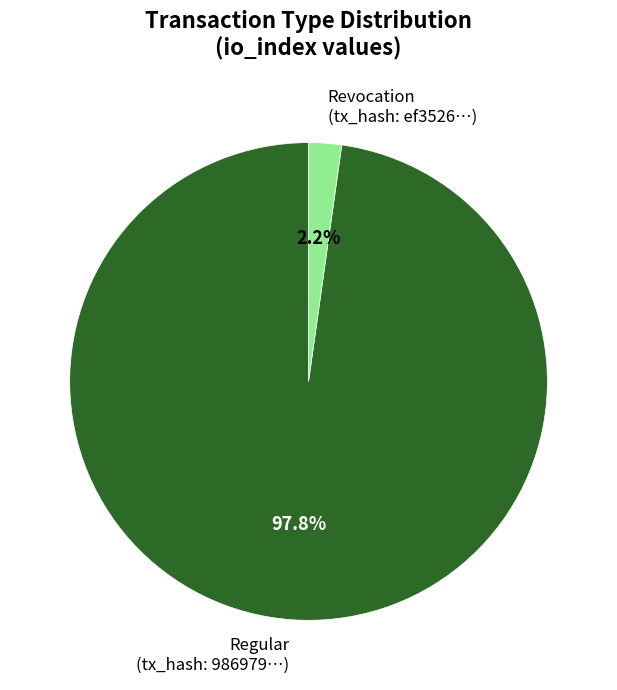

Is there any slice that represents more than half of the pie?

Yes